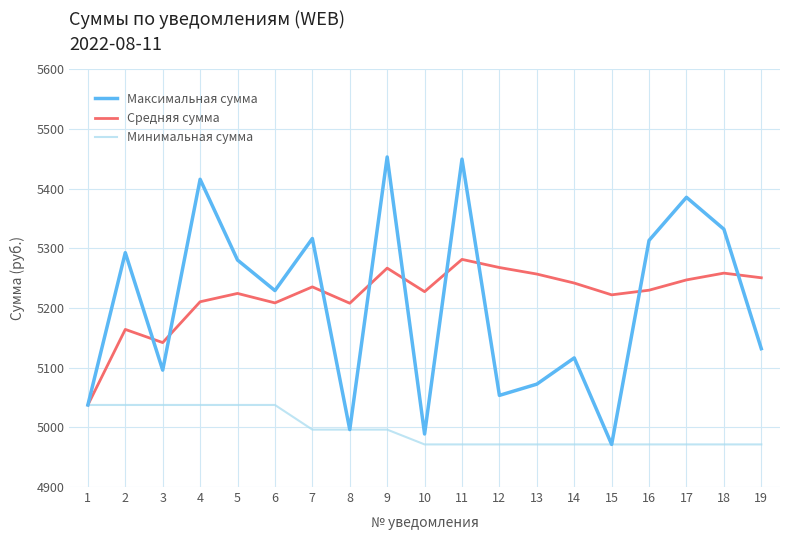

What is the difference between the maximum and second lowest values in the Средняя сумма series?

139.4